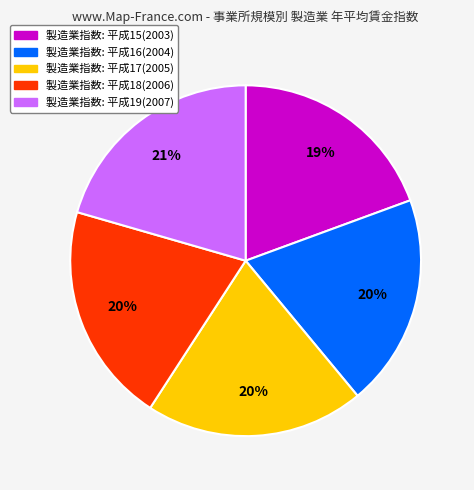

To the nearest percent, what is the average slice percentage?

20%